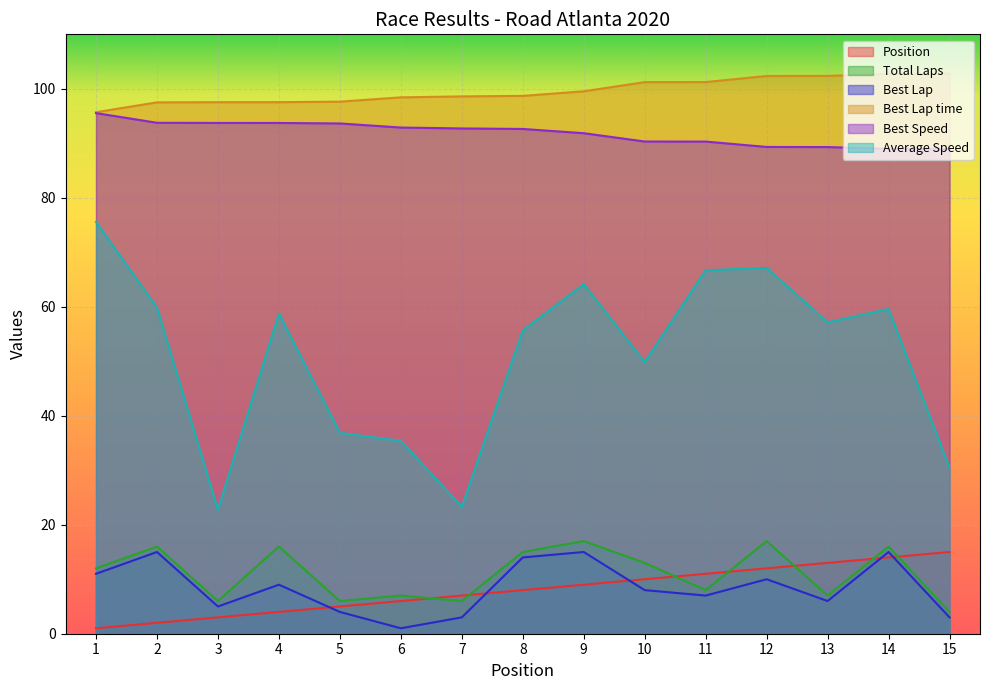

Is it true that Total Laps equals 16.0 at 4?

True